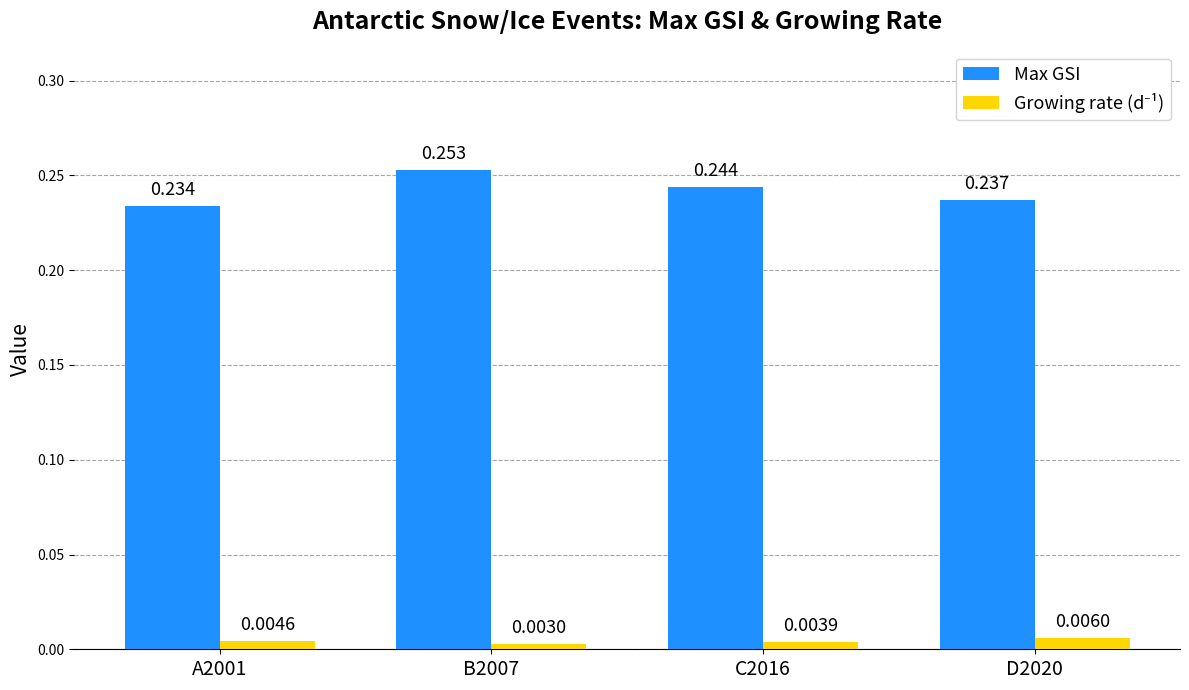

Which series has the widest spread of values?

Max GSI